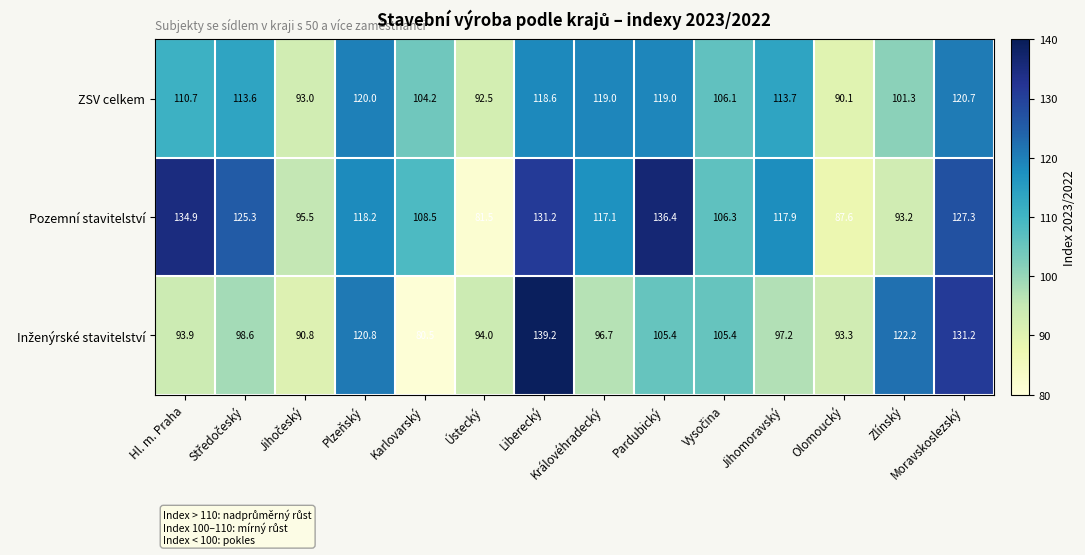

At how many categories does at least one series exceed 111?

9